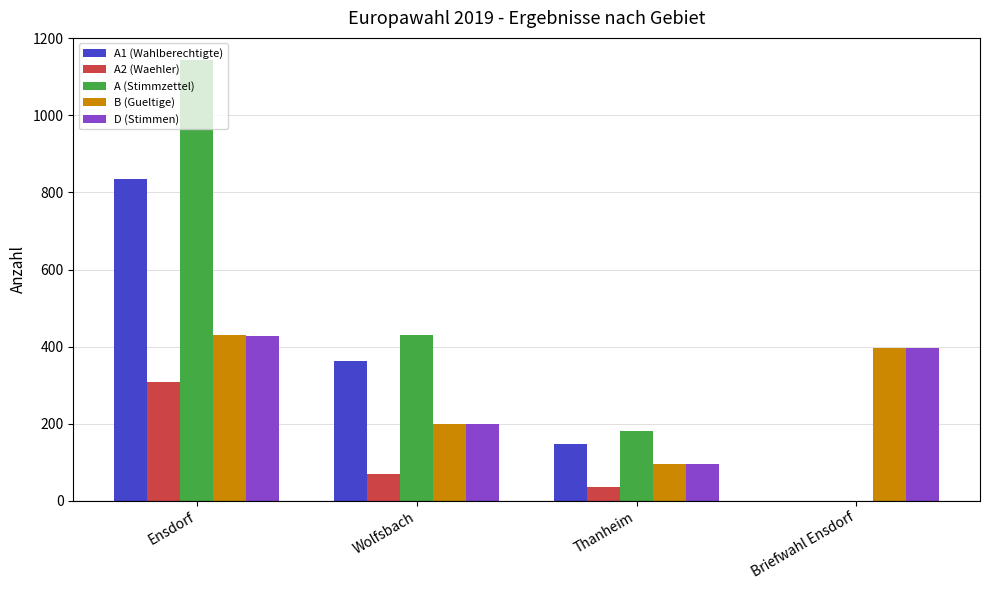

The value of A1 (Wahlberechtigte) at Ensdorf is 835. True or false?

True